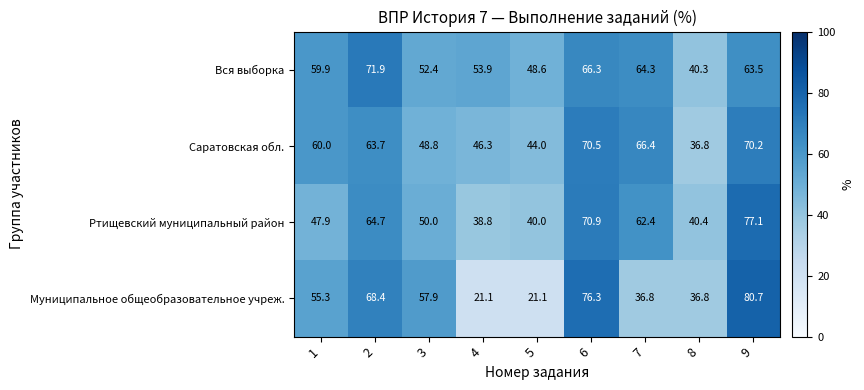

The value of Муниципальное общеобразовательное учреж. at 3 is 15.3. True or false?

False